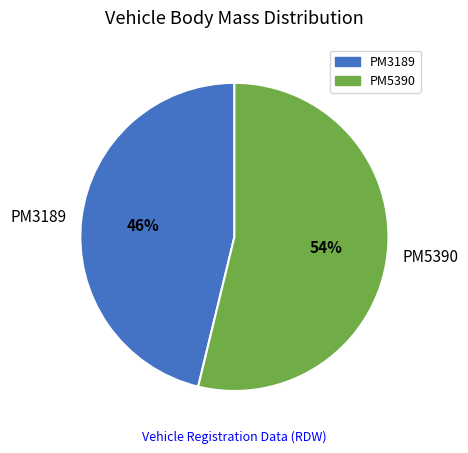

To the nearest percent, what percentage of the pie is PM5390?

54%